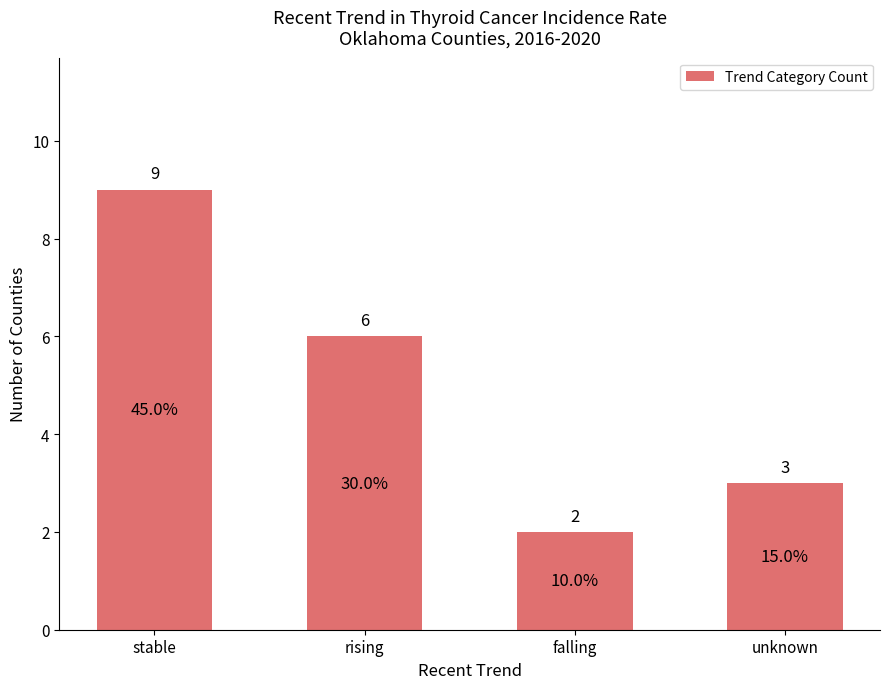

What is the label of the 3rd bar from the right?

rising